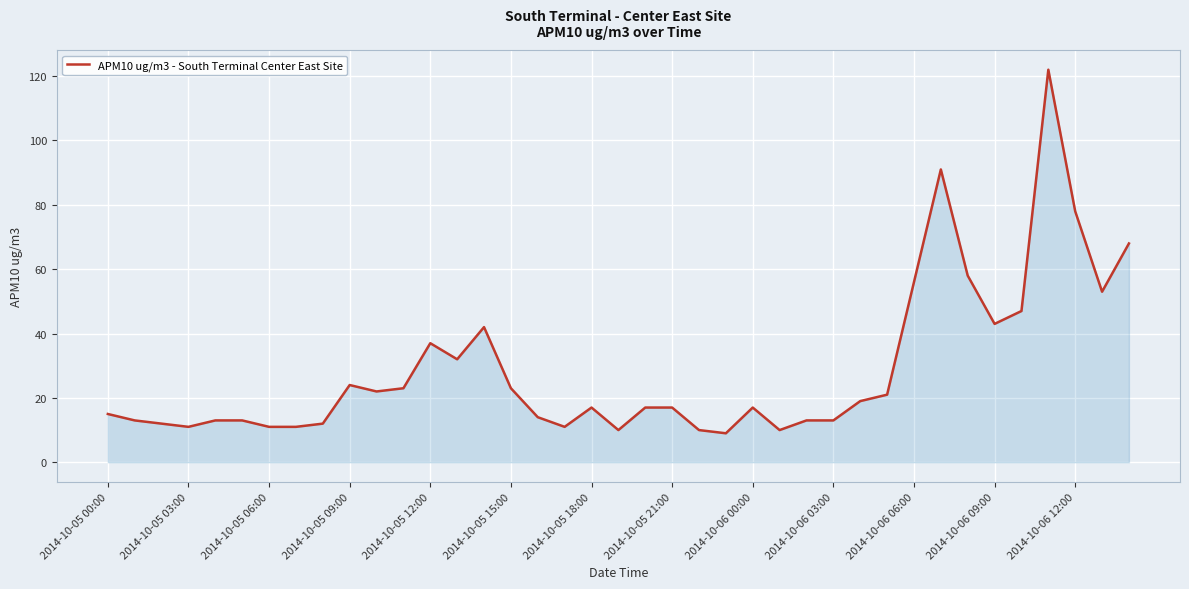

What is the greatest value displayed?

122